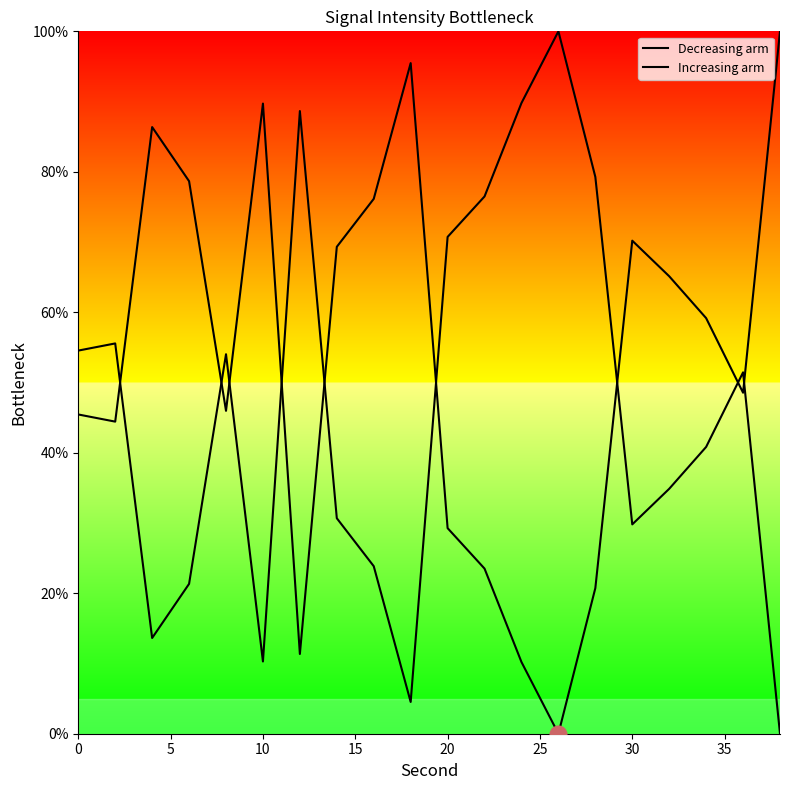

Which series ends up on top after the final intersection of Decreasing arm and Increasing arm?

Increasing arm